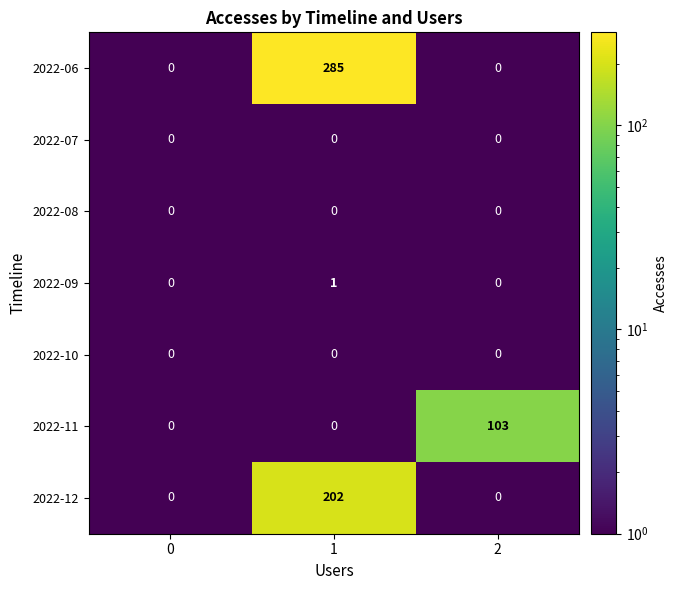

What is the highest value of the 2022-12 series?

202